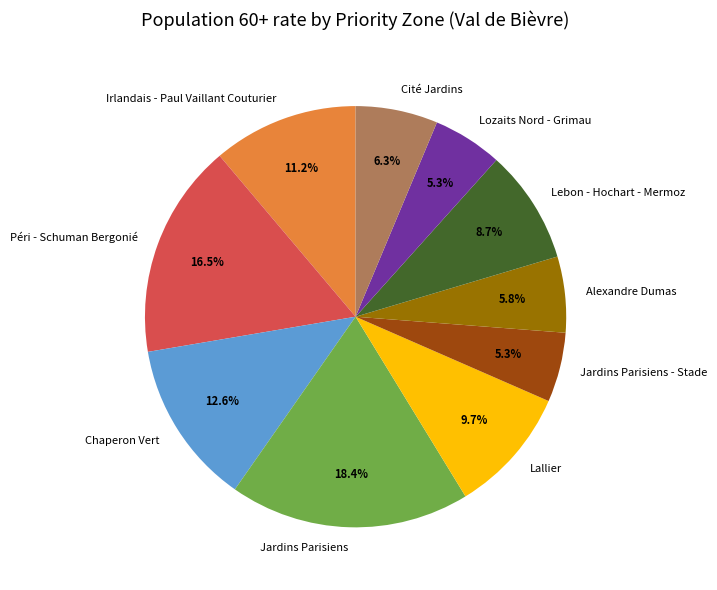

To the nearest percent, what is the difference between the Irlandais - Paul Vaillant Couturier and Lozaits Nord - Grimau slice percentages?

6%